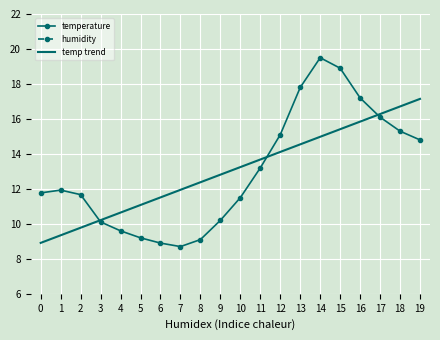

At how many categories does at least one series exceed 72?

20